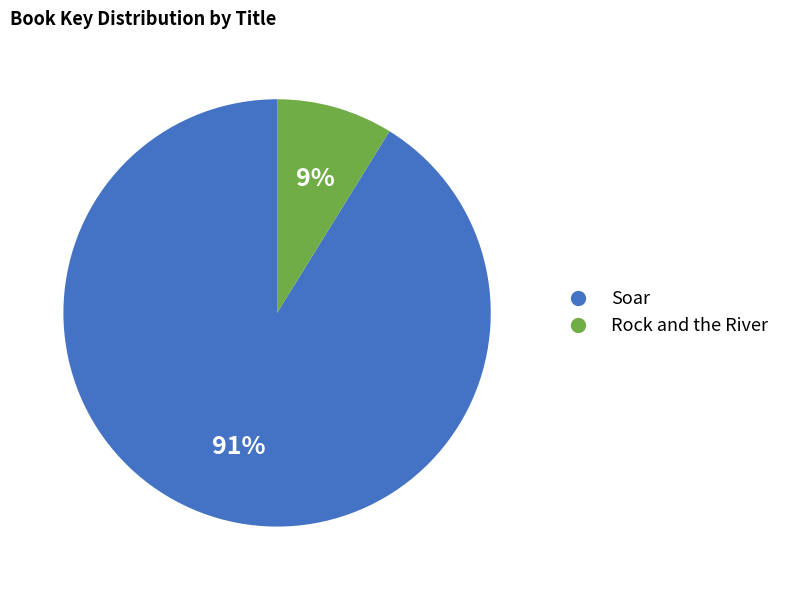

Combined, do Soar and Rock and the River account for over 50%?

Yes